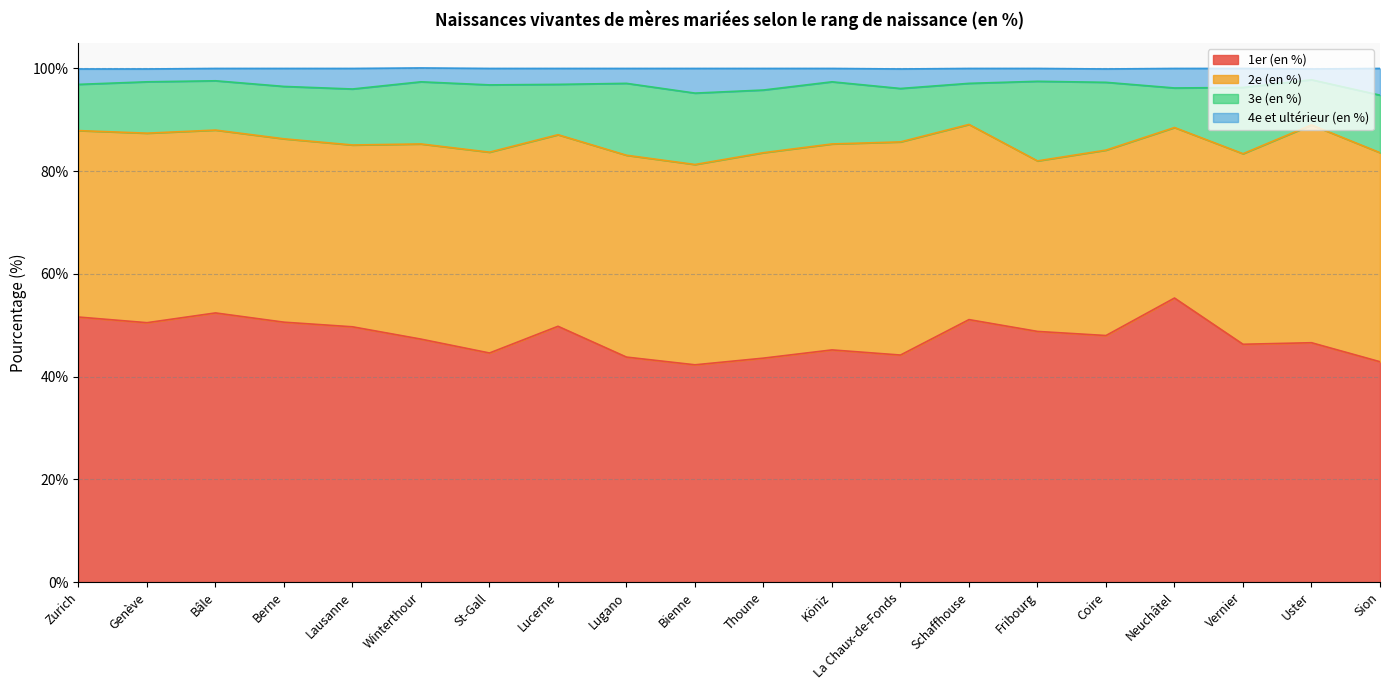

What is the total value across all series at St-Gall?

100.0